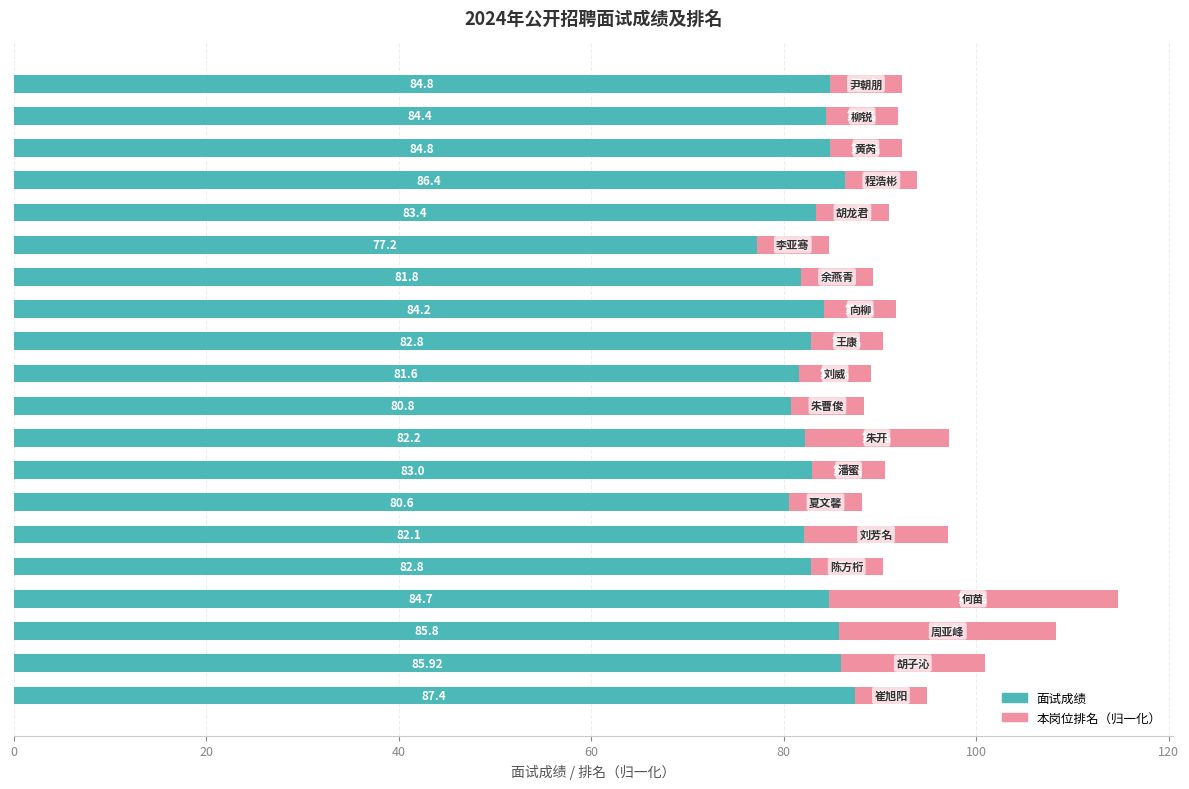

What is the difference between the maximum and minimum values in the 面试成绩 series?

10.2